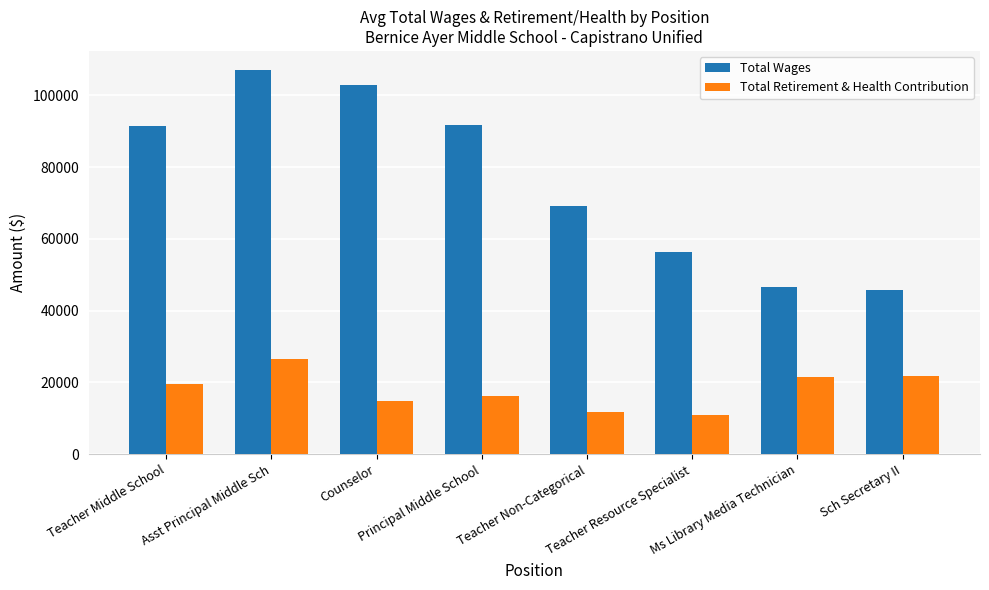

What is the value of the Total Wages bar at the 4th from the left?

91854